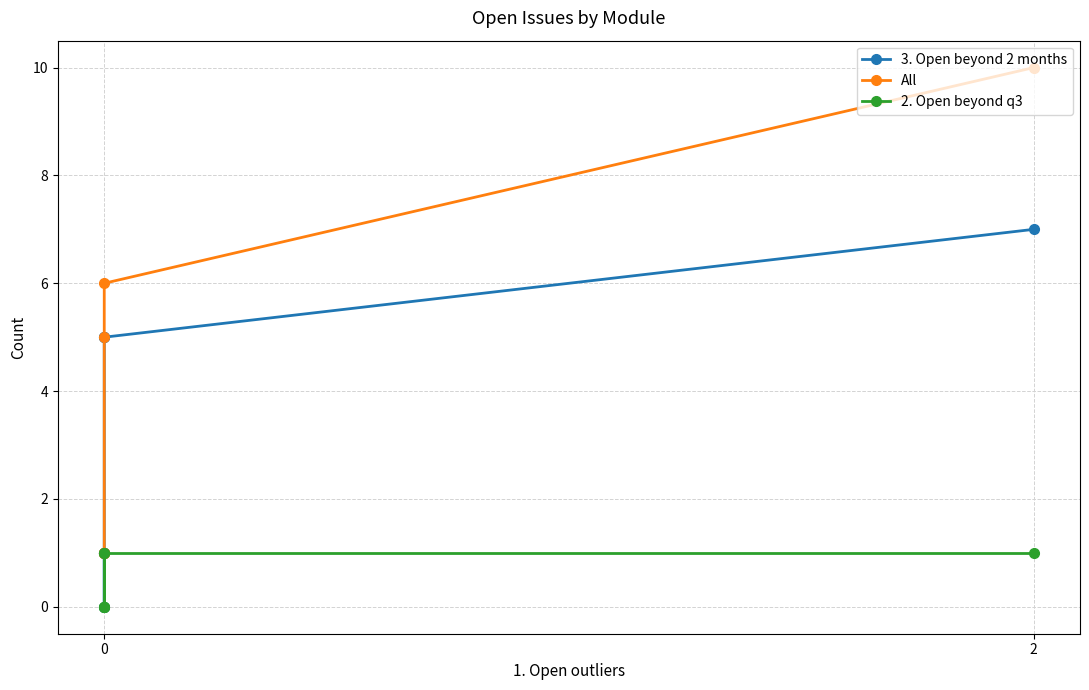

Which series has the largest total across all categories?

All